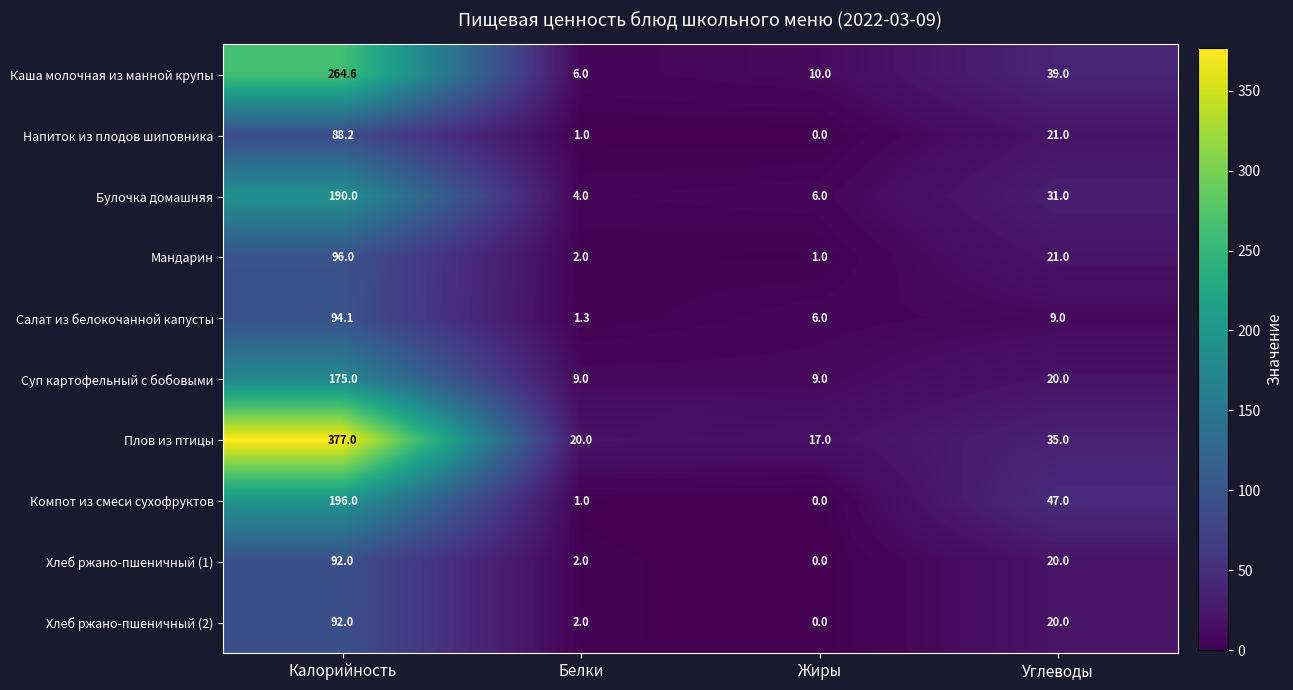

Where does the Суп картофельный с бобовыми series first go above 20?

Калорийность